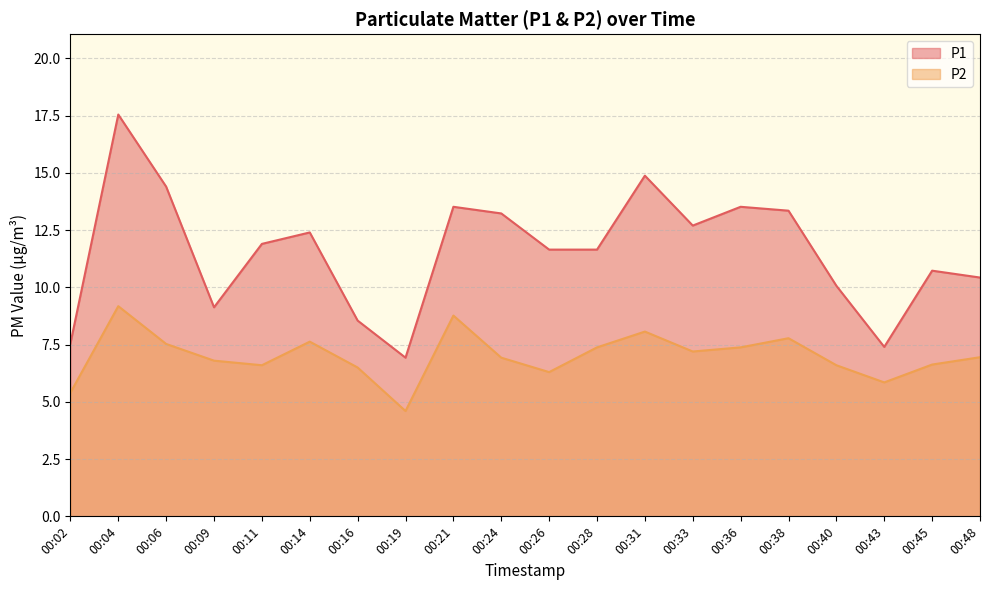

List the series in order of their overall mean, lowest first.

P2, P1